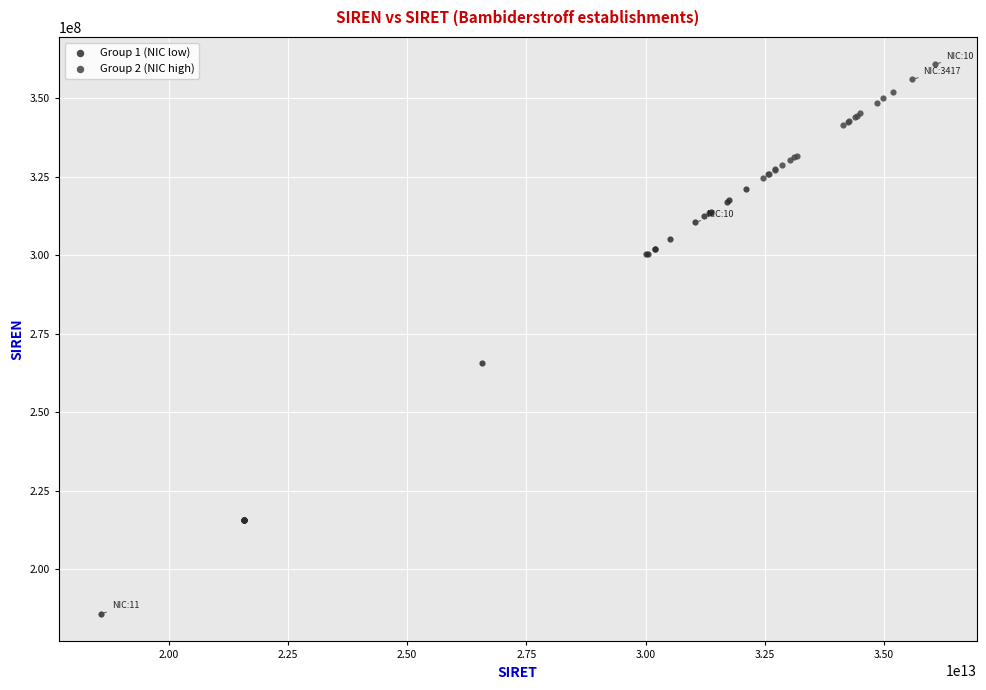

Which series contains the lowest Y value?

Group 1 (NIC low)